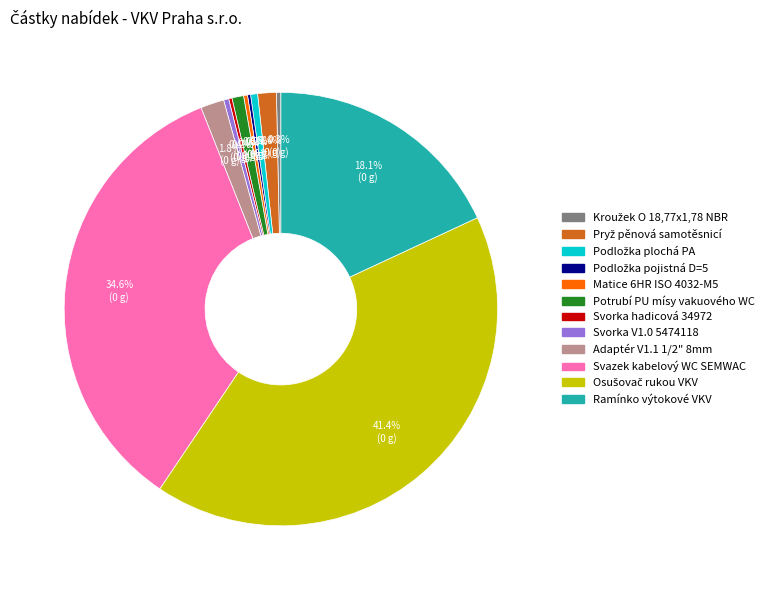

What portion of the pie excludes Svorka V1.0 5474118?

99.6%